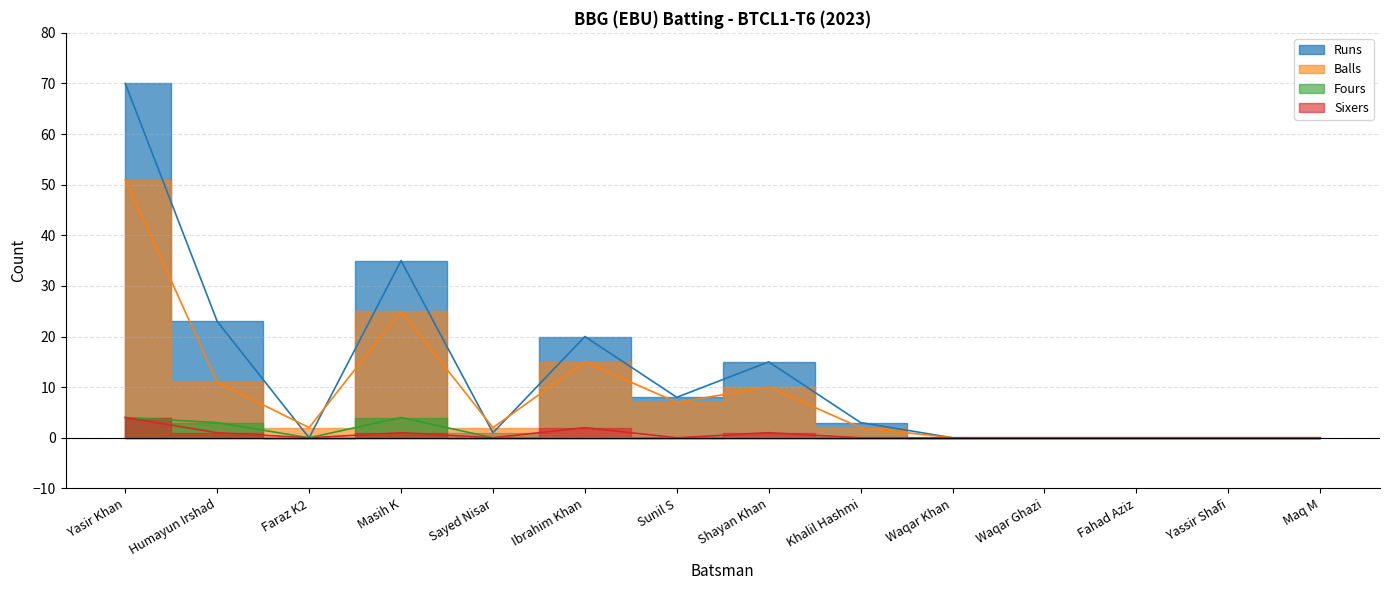

At which label does Sixers reach its minimum?

Faraz K2